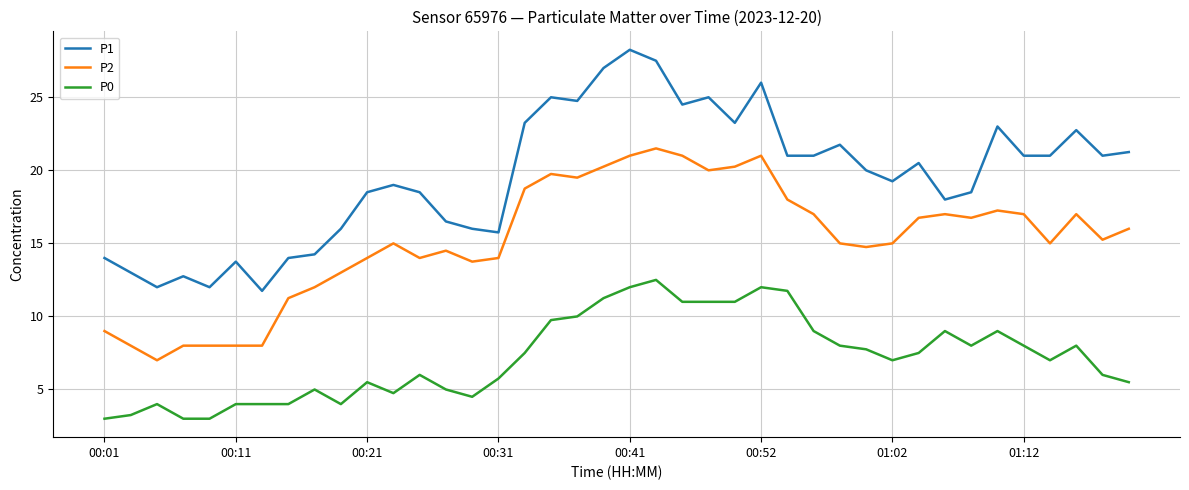

Rank the series by their maximum value, from lowest to highest.

P0, P2, P1